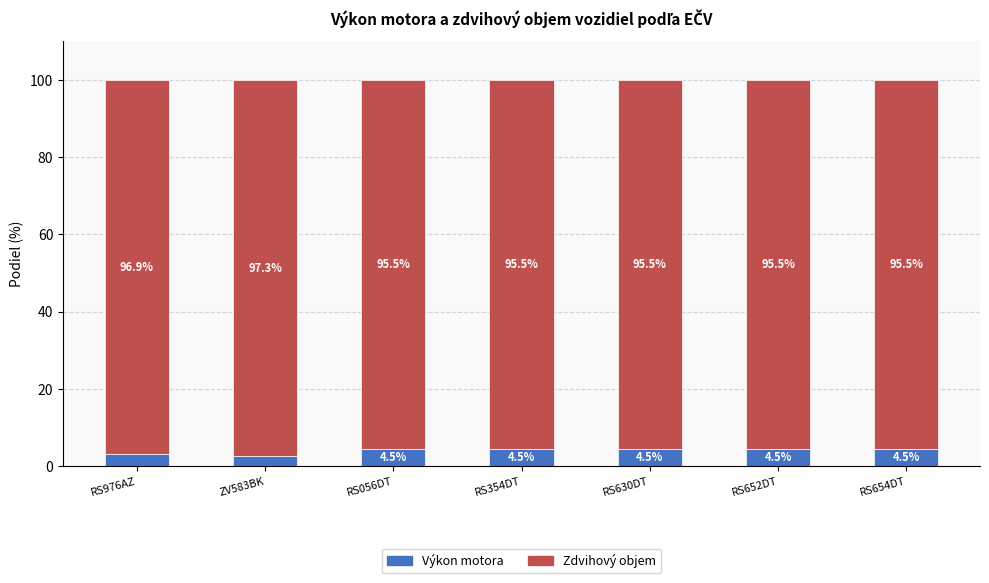

What is the total value across all series at RS354DT?

100.0